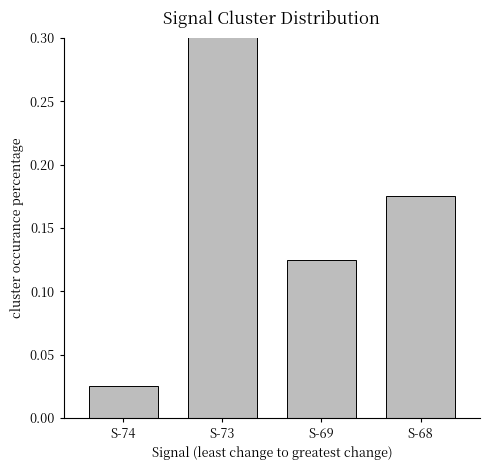

True or false: the data shows 0.4 at S-73.

False